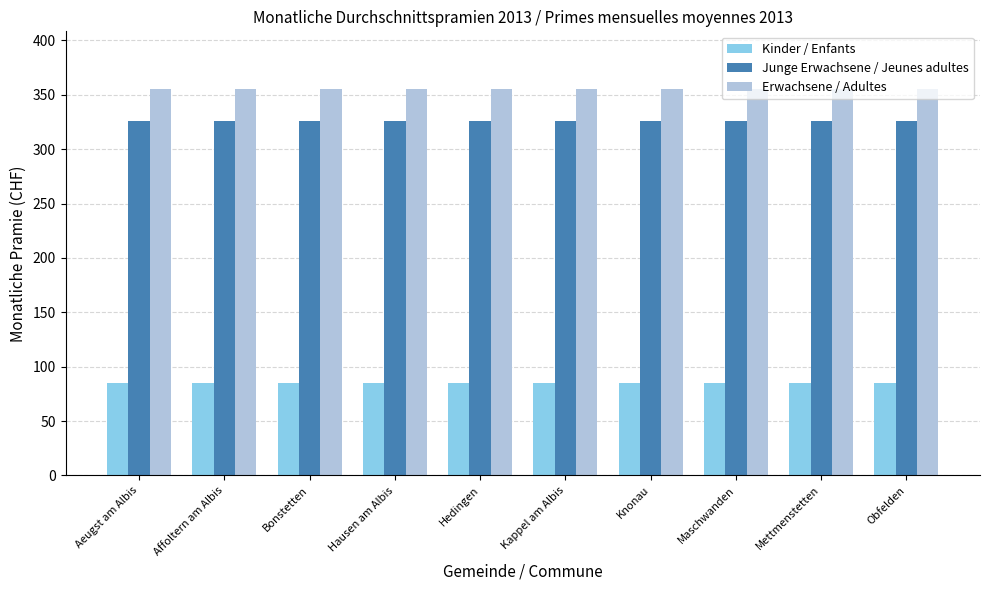

What are all the series names shown in the legend?

Kinder / Enfants, Junge Erwachsene / Jeunes adultes, Erwachsene / Adultes